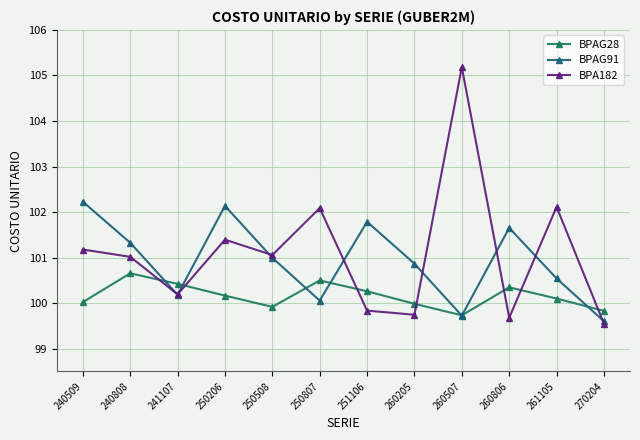

Which series has the largest range (max minus min)?

BPA182